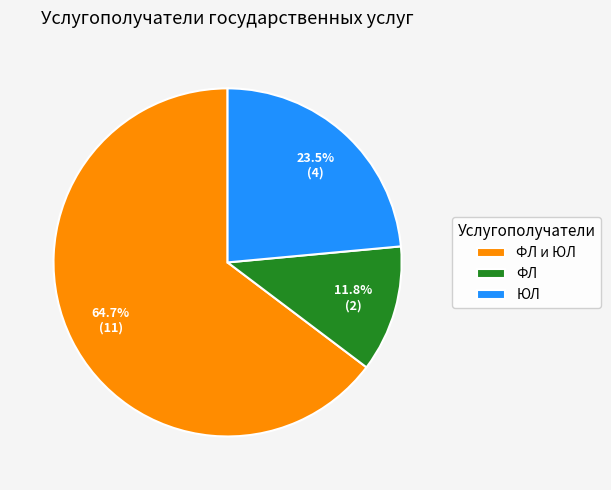

Is the sum of ФЛ and ФЛ и ЮЛ greater than half?

Yes